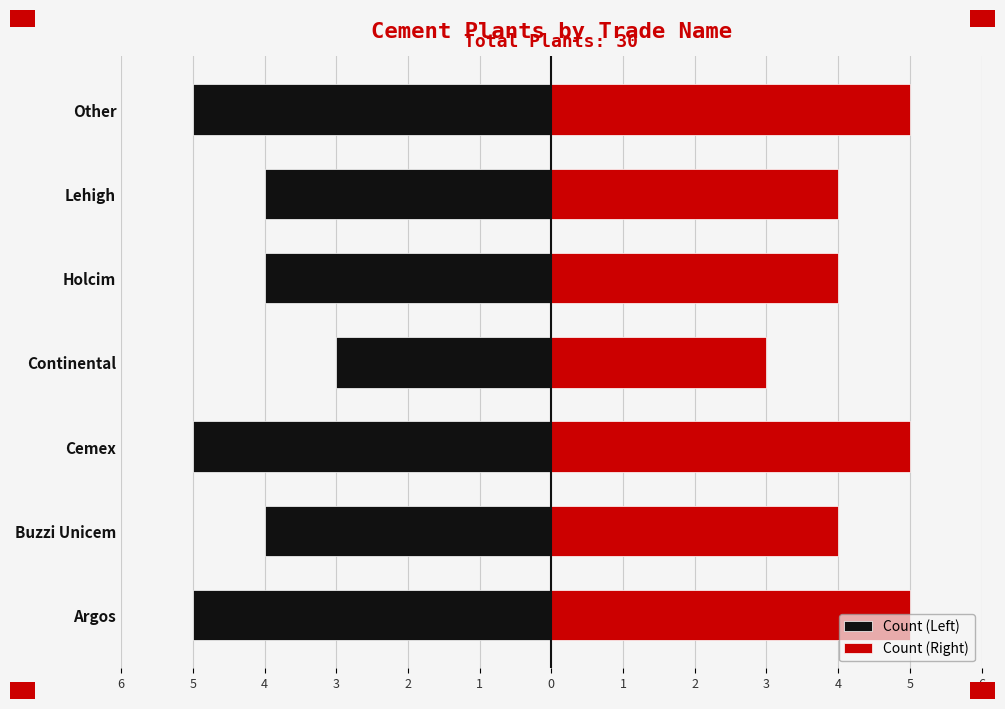

Rank the series at Cemex from highest to lowest value.

Count (Right), Count (Left)